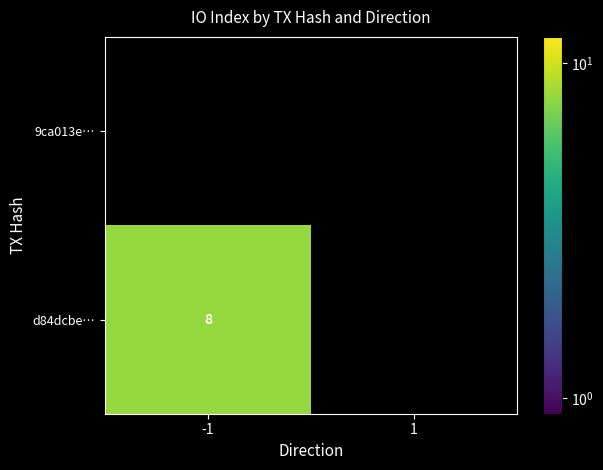

How many distinct data groups are displayed?

2